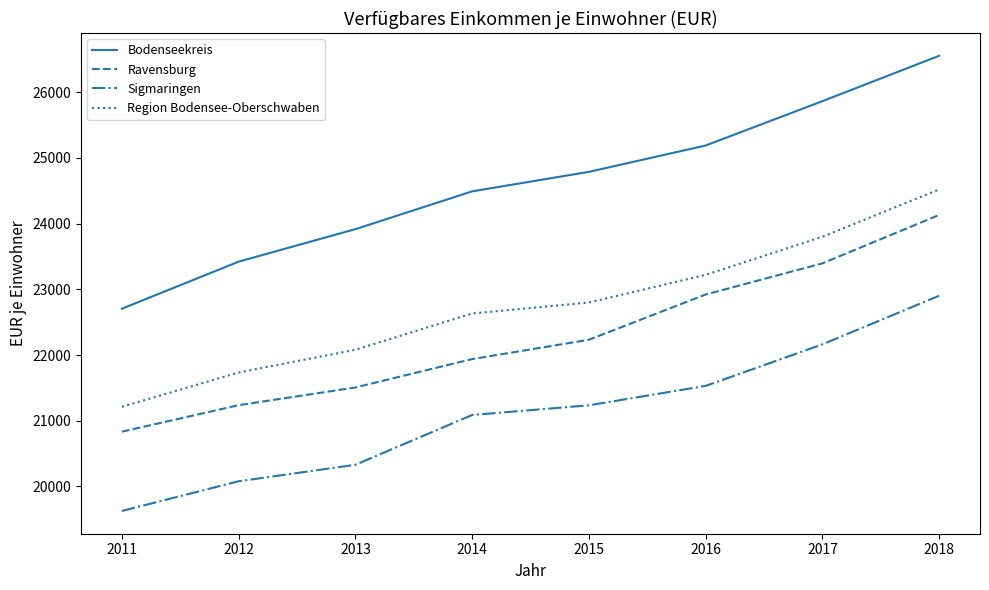

Which series has the widest spread of values?

Bodenseekreis